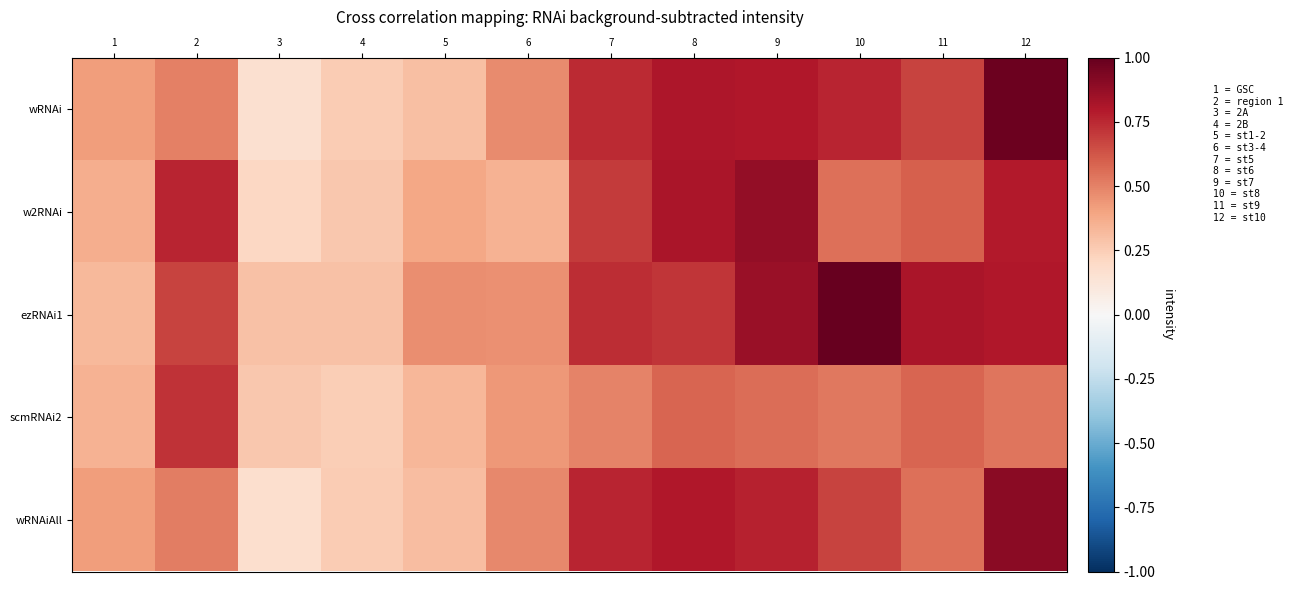

Reading left to right, list all the values displayed in this chart.

wRNAi: 1=0.4	2=0.5	3=0.2	4=0.3	5=0.3	6=0.5	7=0.7	8=0.8	9=0.8	10=0.8	11=0.7	12=1.0
w2RNAi: 1=0.4	2=0.8	3=0.2	4=0.3	5=0.4	6=0.3	7=0.7	8=0.8	9=0.9	10=0.5	11=0.6	12=0.8
ezRNAi1: 1=0.3	2=0.7	3=0.3	4=0.3	5=0.5	6=0.5	7=0.7	8=0.7	9=0.9	10=1.0	11=0.8	12=0.8
scmRNAi2: 1=0.3	2=0.7	3=0.3	4=0.2	5=0.3	6=0.4	7=0.5	8=0.6	9=0.6	10=0.5	11=0.6	12=0.5
wRNAiAll: 1=0.4	2=0.5	3=0.2	4=0.3	5=0.3	6=0.5	7=0.8	8=0.8	9=0.8	10=0.7	11=0.6	12=0.9